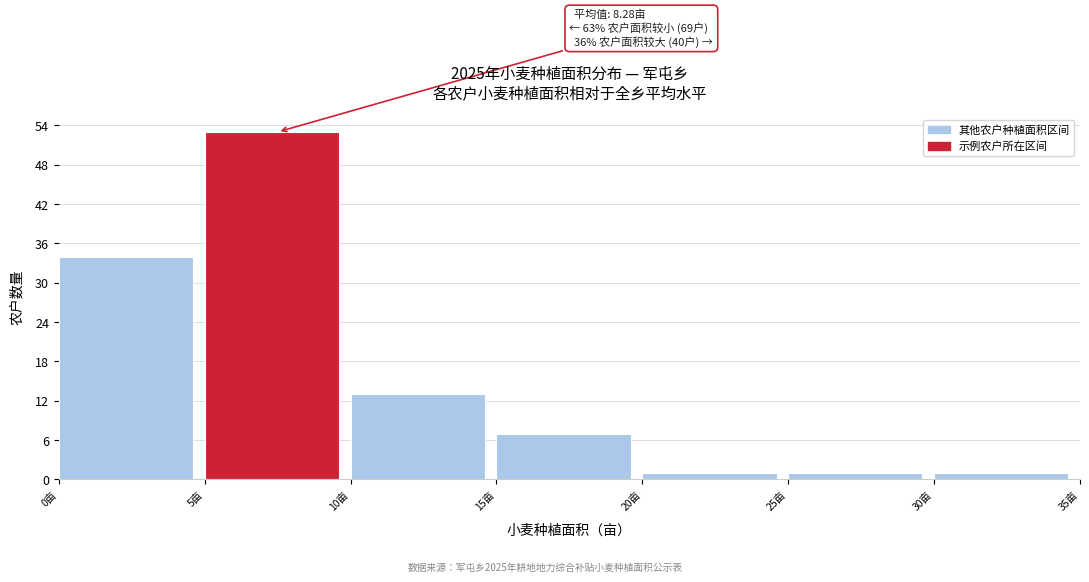

Which range on the x-axis has the tallest bar?

5 to 10